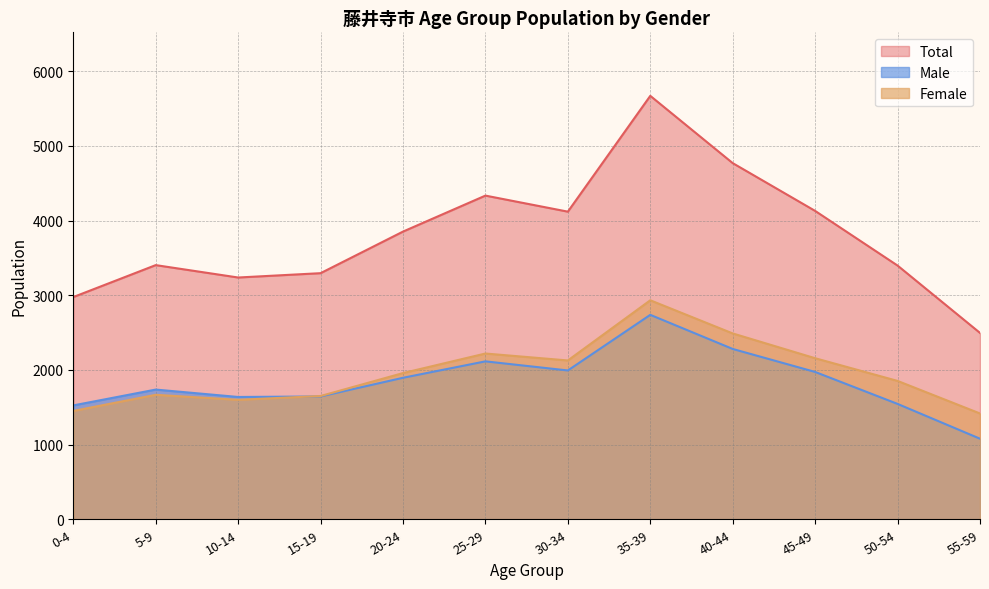

What is the difference between the second highest and minimum values in the Total series?

2274